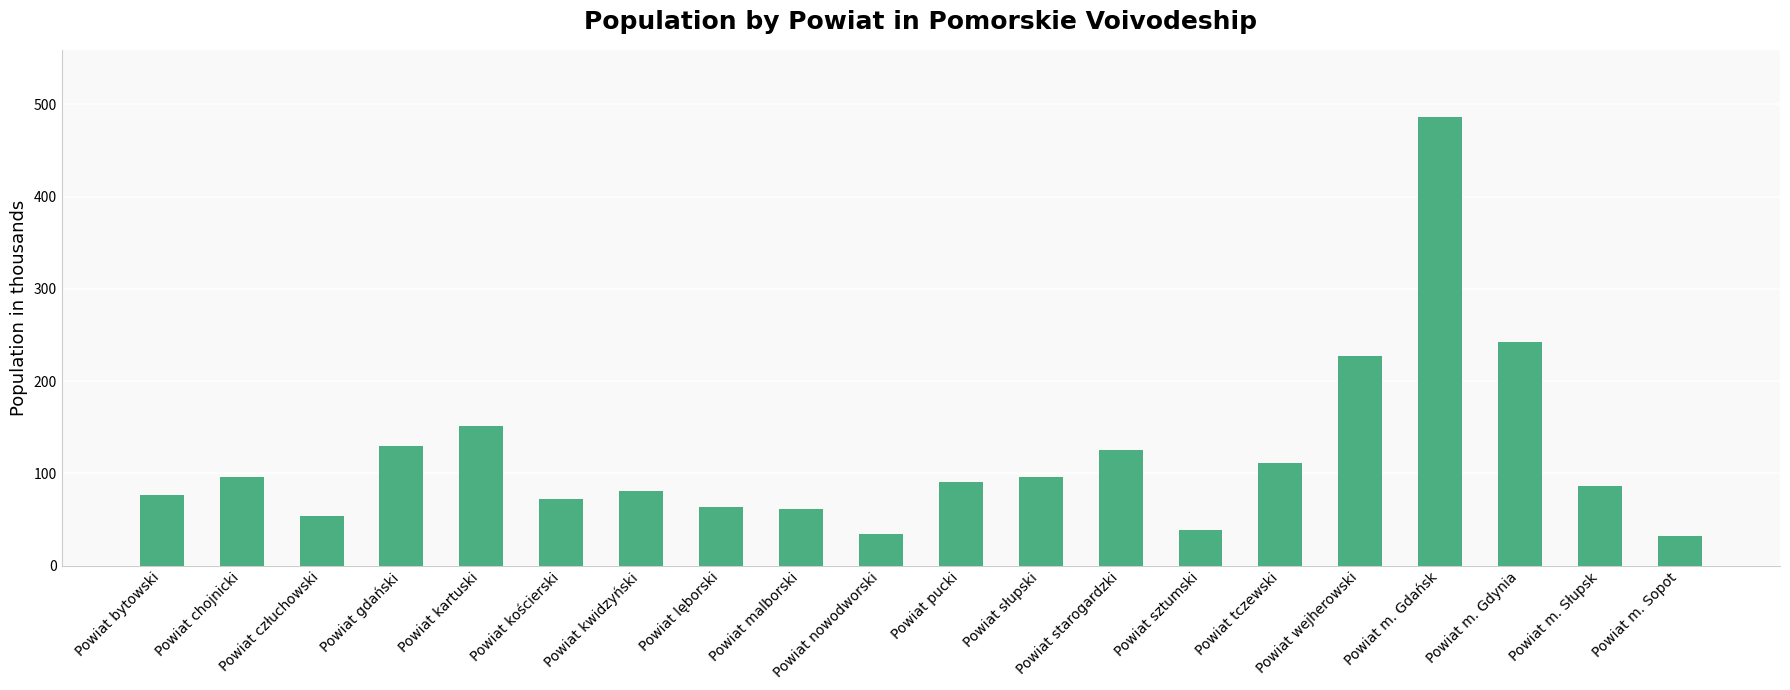

Count the number of categories in the chart.

20